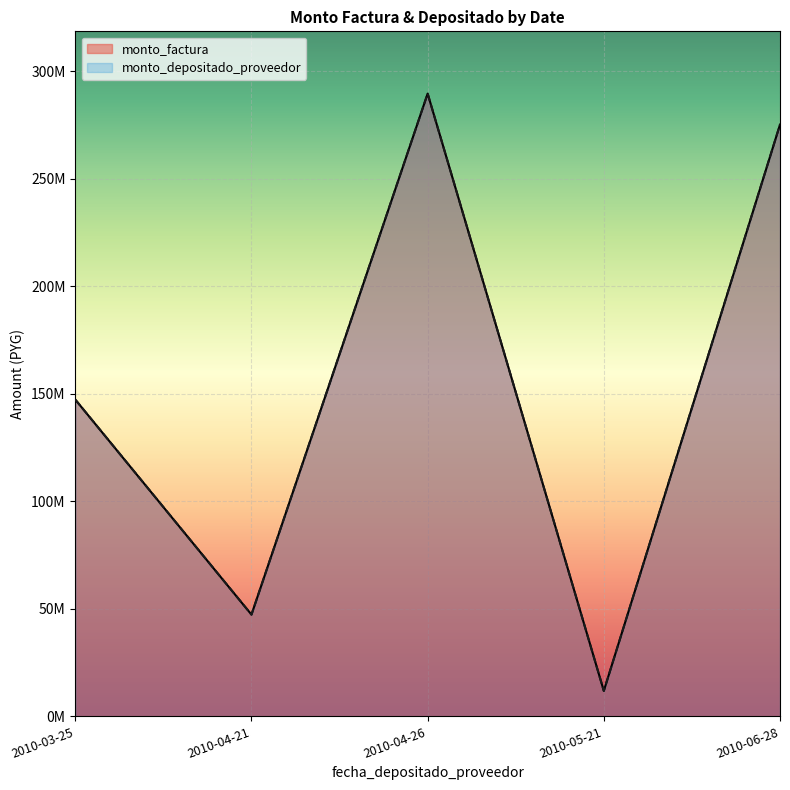

Which series has the widest spread of values?

monto_factura